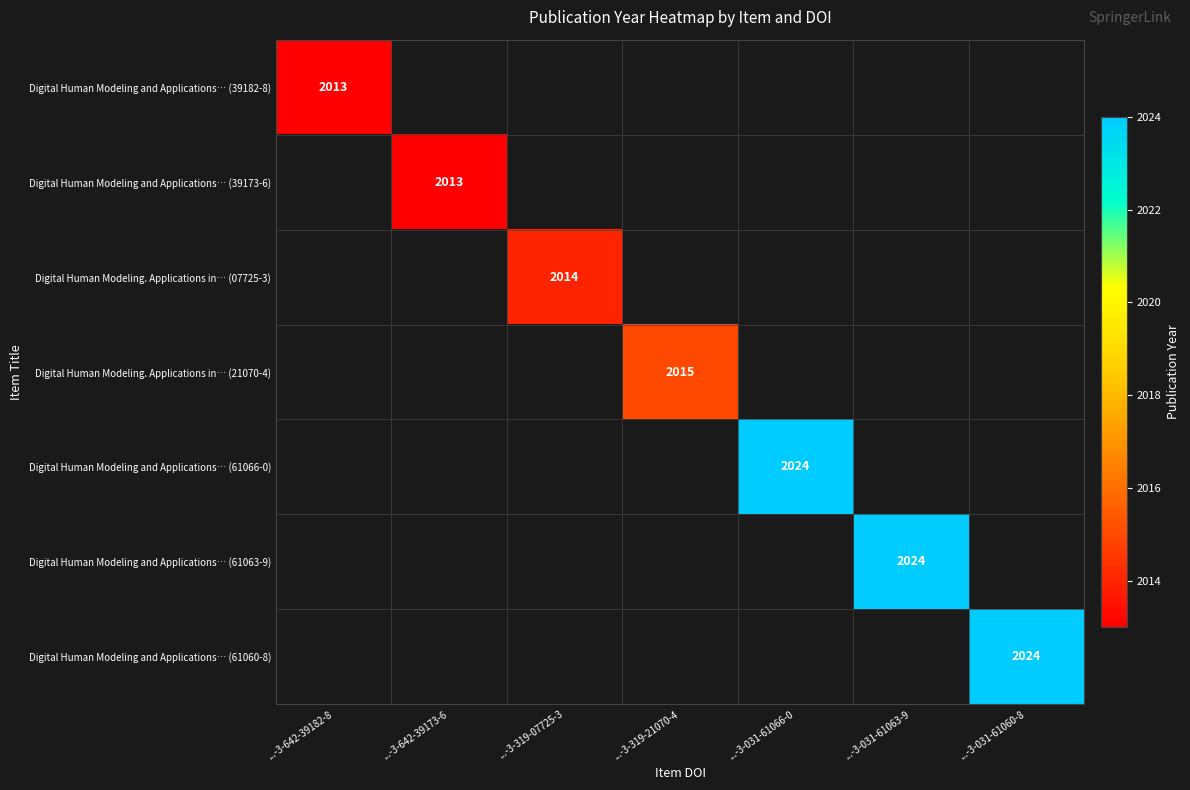

Count the number of categories in the chart.

7